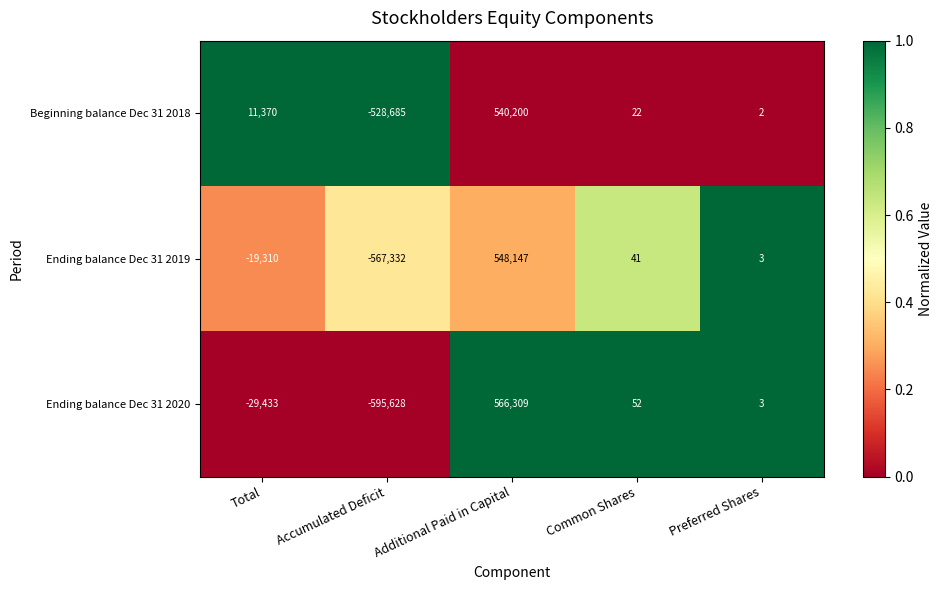

Between Total and Common Shares, which series saw the biggest shift?

Ending balance Dec 31 2020